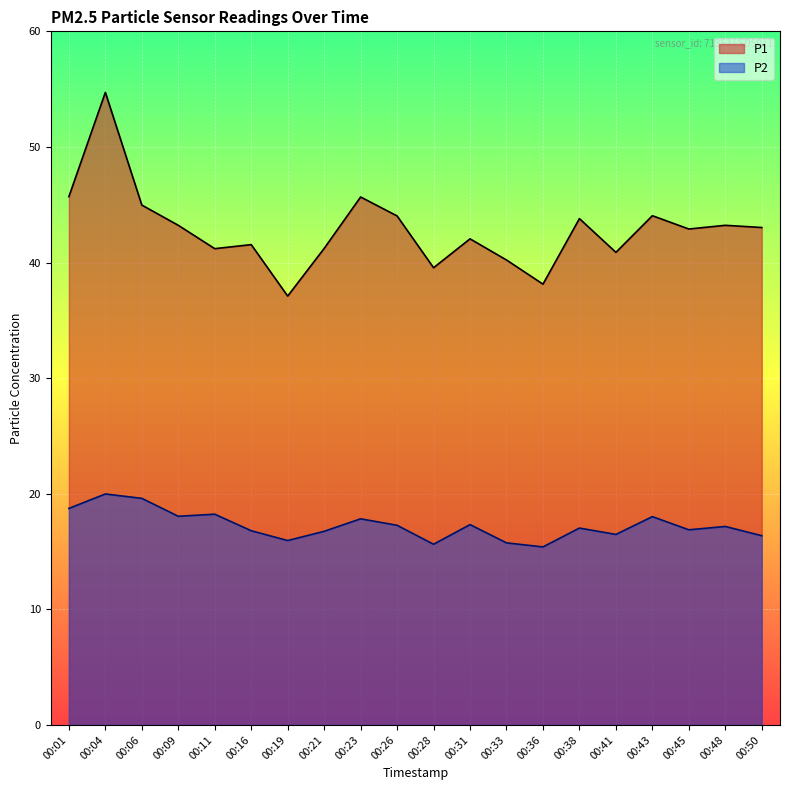

Reading left to right, extract all data points from this chart.

P1: 00:01=45.7	00:04=54.7	00:06=45.0	00:09=43.2	00:11=41.2	00:16=41.5	00:19=37.1	00:21=41.2	00:23=45.7	00:26=44.0	00:28=39.5	00:31=42.0	00:33=40.2	00:36=38.1	00:38=43.8	00:41=40.9	00:43=44.0	00:45=42.9	00:48=43.2	00:50=43.0
P2: 00:01=18.7	00:04=20.0	00:06=19.6	00:09=18.1	00:11=18.2	00:16=16.8	00:19=15.9	00:21=16.8	00:23=17.8	00:26=17.3	00:28=15.6	00:31=17.3	00:33=15.8	00:36=15.4	00:38=17.0	00:41=16.5	00:43=18.0	00:45=16.9	00:48=17.2	00:50=16.4